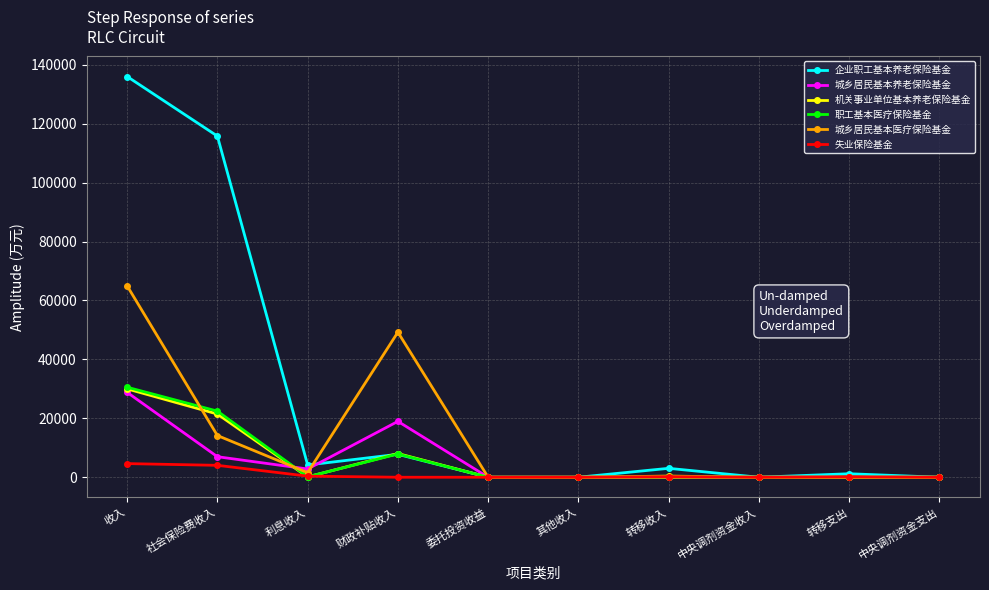

What is the difference between the highest and lowest values at 财政补贴收入?

49231